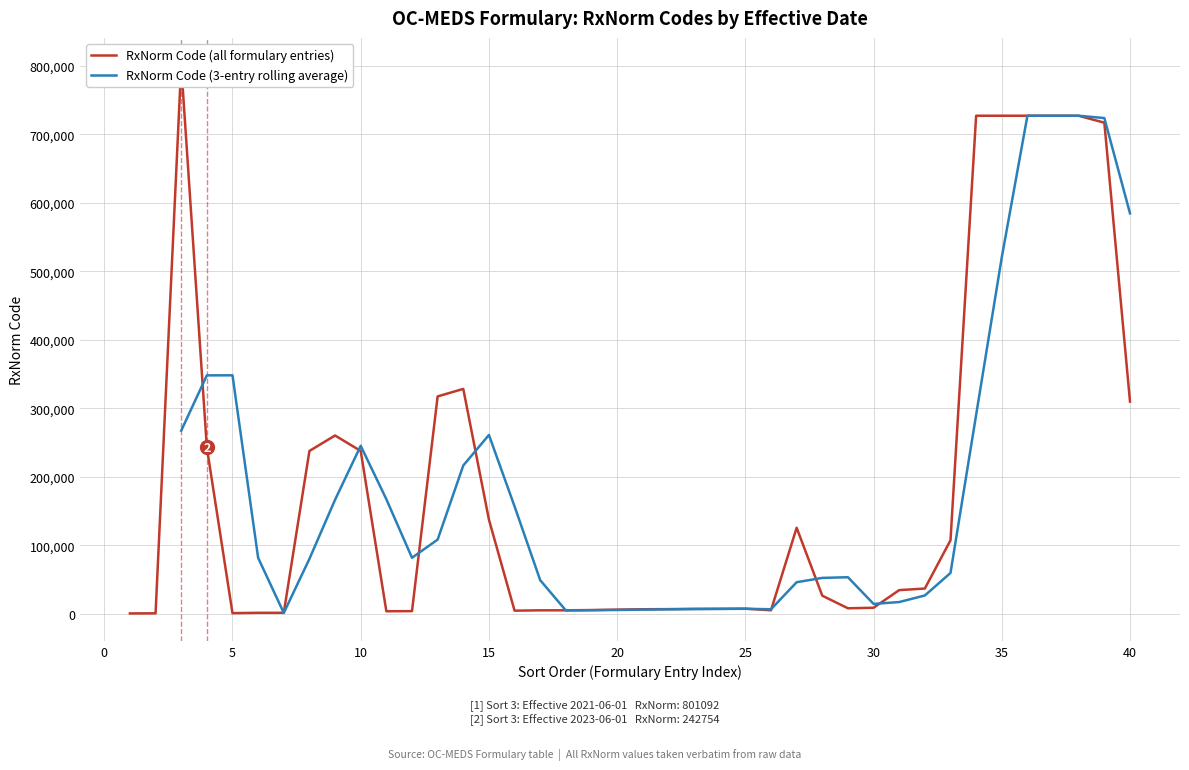

The value of RxNorm Code (3-entry rolling average) at 35 is 520645.7. True or false?

True